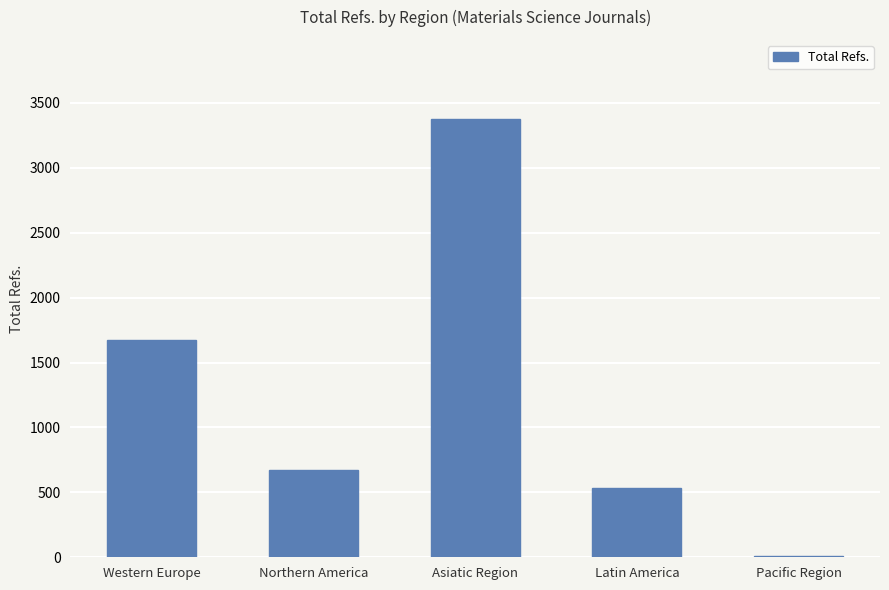

What is the sum of all values?

6268